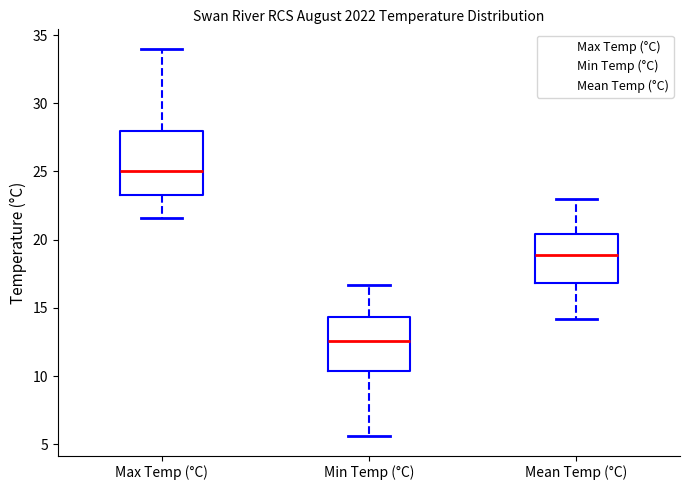

Reading left to right, transcribe this box plot: for each box, give where its median line is, the range the box spans, and where its two whiskers end, as read against the y-axis. The values are not printed on the chart, so give them approximately, as read against the axis.

Max Temp (°C): median 25.0, box 23.5 to 28.0, whiskers 21.5 to 34.0
Min Temp (°C): median 12.5, box 10.5 to 14.5, whiskers 5.5 to 16.5
Mean Temp (°C): median 19.0, box 17.0 to 20.5, whiskers 14.0 to 23.0